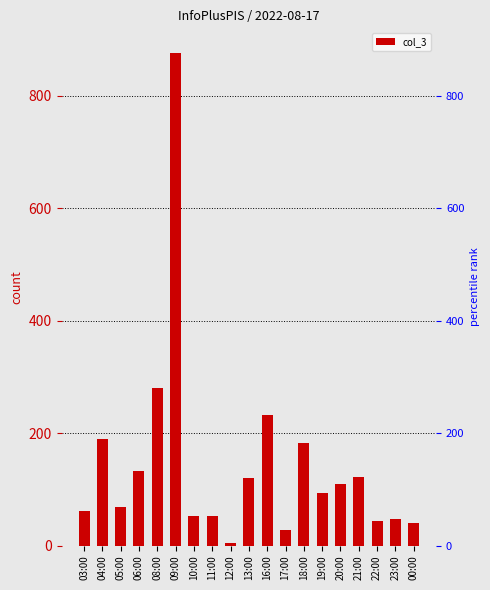

Rank the categories by value from lowest to highest.

12:00, 17:00, 00:00, 22:00, 23:00, 10:00, 11:00, 03:00, 05:00, 19:00, 20:00, 13:00, 21:00, 06:00, 18:00, 04:00, 16:00, 08:00, 09:00